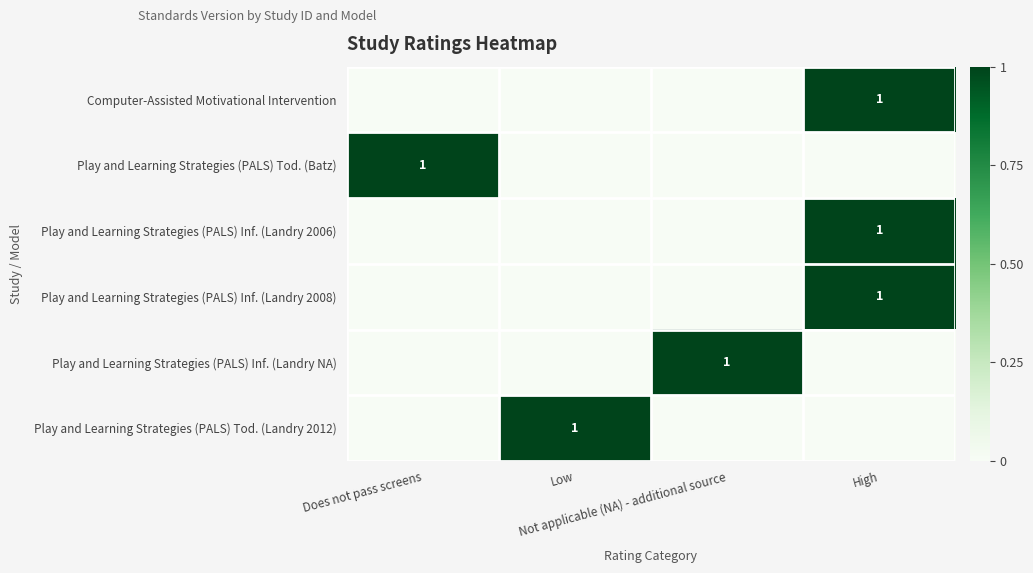

Rank the series at Not applicable (NA) - additional source from lowest to highest value.

Computer-Assisted Motivational Intervention, Play and Learning Strategies (PALS) Tod. (Batz), Play and Learning Strategies (PALS) Inf. (Landry 2006), Play and Learning Strategies (PALS) Inf. (Landry 2008), Play and Learning Strategies (PALS) Tod. (Landry 2012), Play and Learning Strategies (PALS) Inf. (Landry NA)